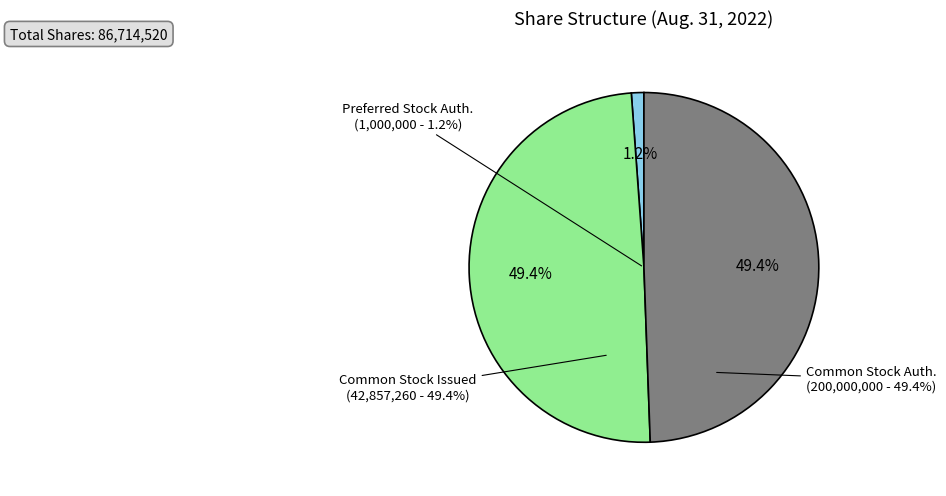

True or false: Common Stock, Shares Authorized (200000000) accounts for 63% of the total.

False